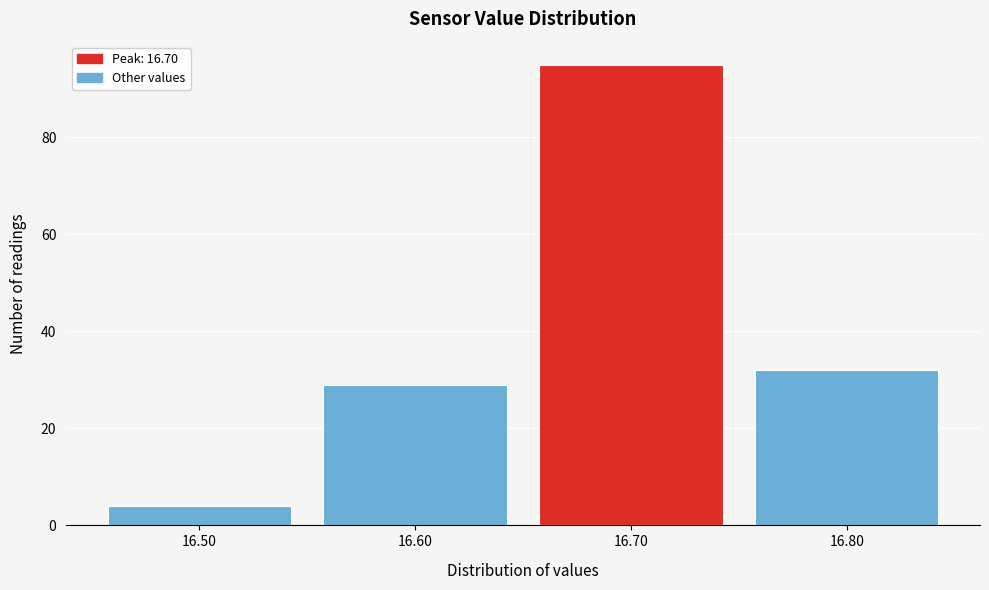

How tall is the bar that spans 16.75 to 16.85 on the x-axis? The values are not printed on the chart, so give them approximately, as read against the axis.

32